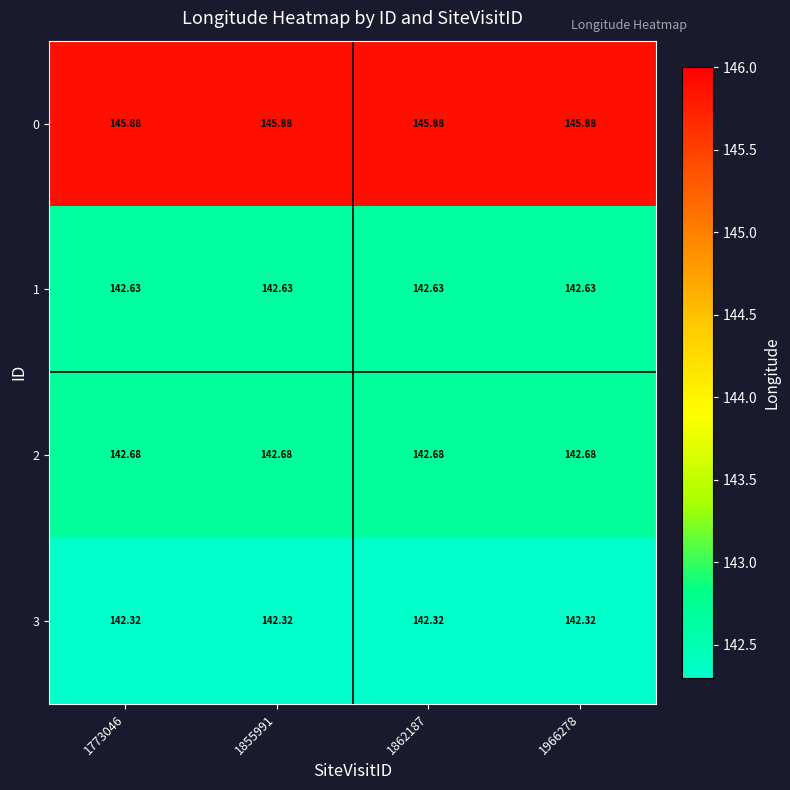

Is the value of 1 at 1773046 greater than the value of 3 at 1773046?

Yes